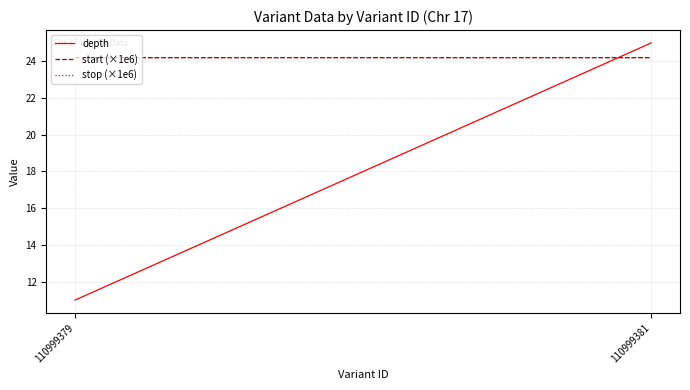

Is this an area chart (filled region under the line)?

No